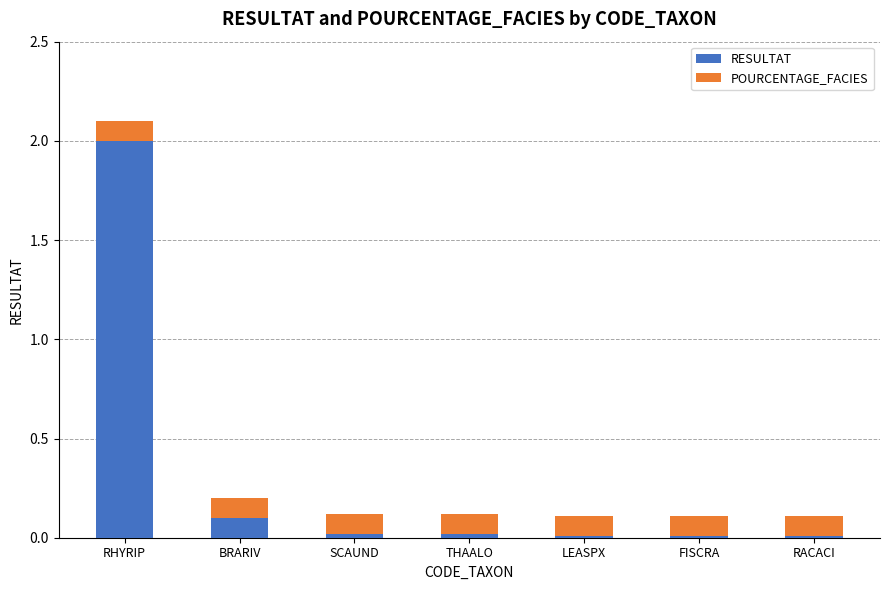

What is the sum of all RESULTAT values?

2.2